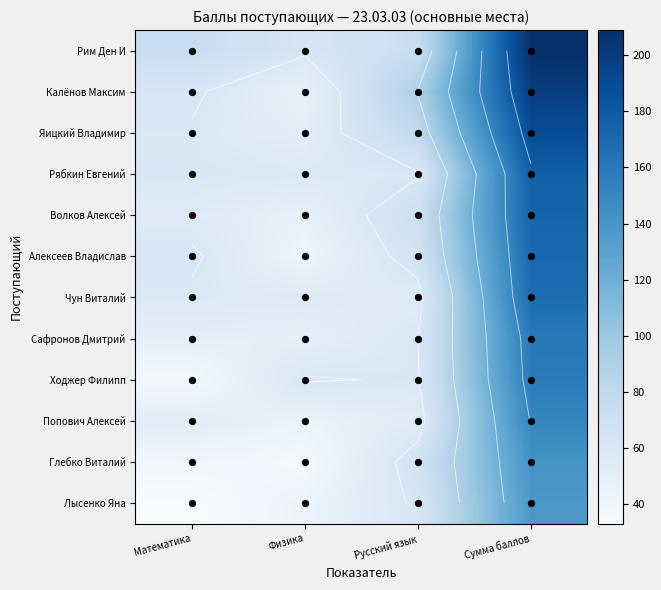

True or false: Лысенко Яна has a value of 138 at Сумма баллов.

True